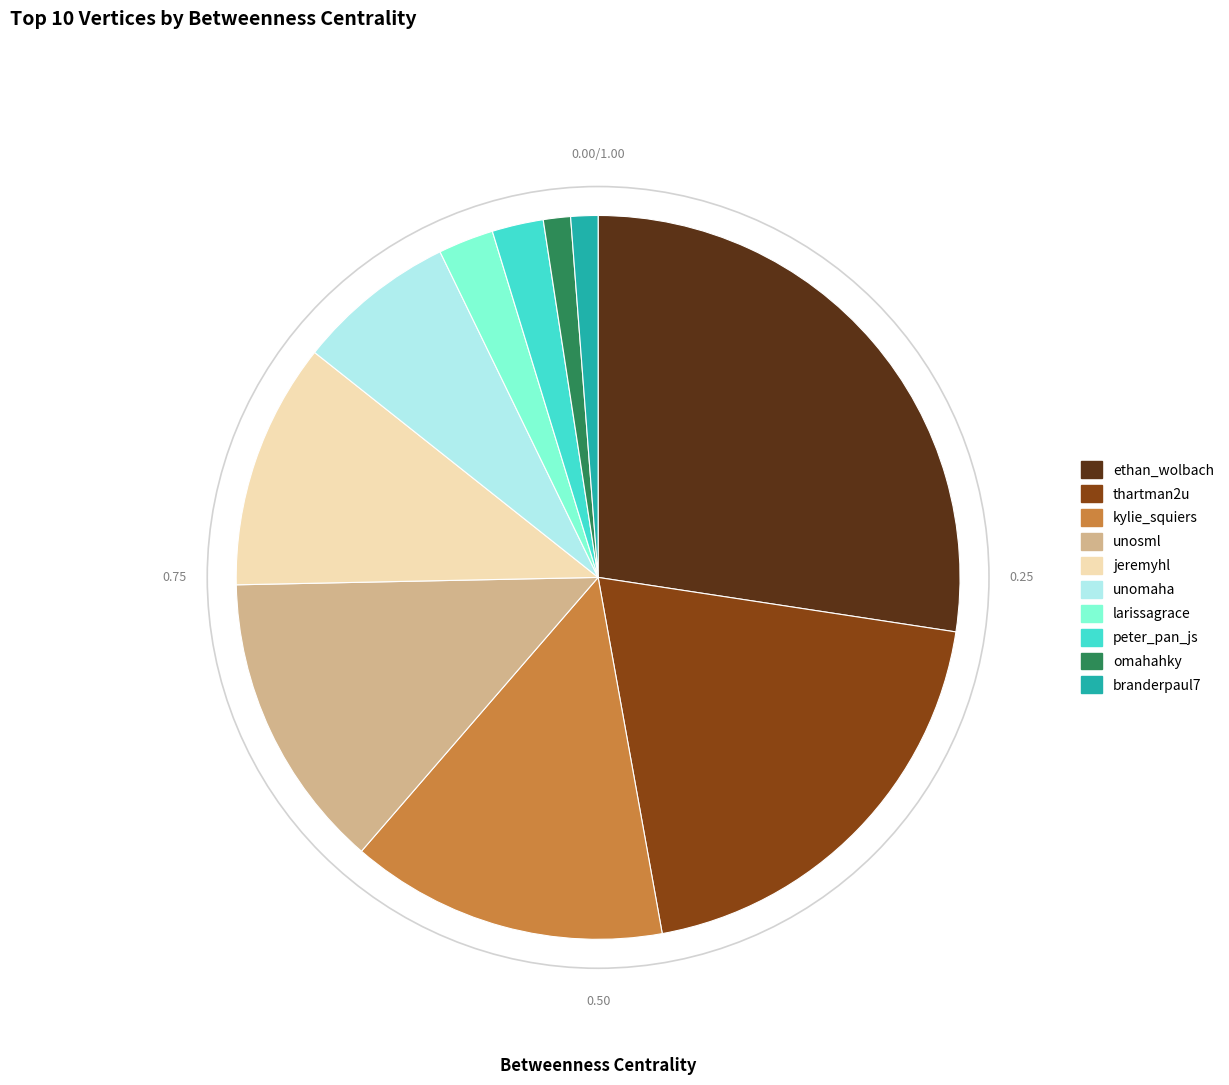

Which slice is the largest?

ethan_wolbach